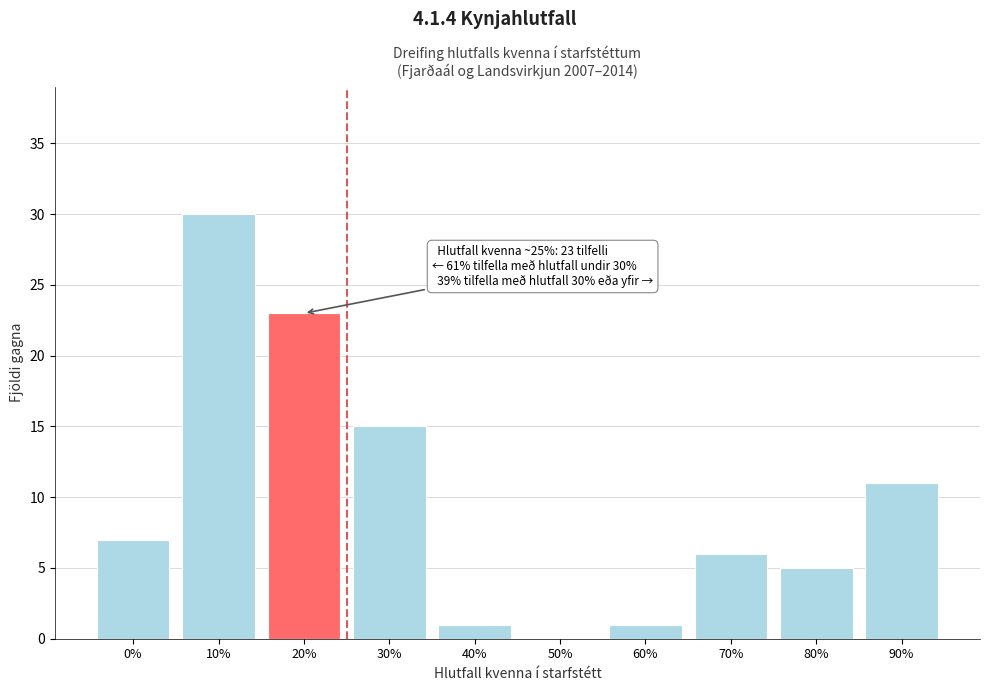

Reading right to left, transcribe all the data shown in this chart.

90%=11	80%=5	70%=6	60%=1	50%=0	40%=1	30%=15	20%=23	10%=30	0%=7